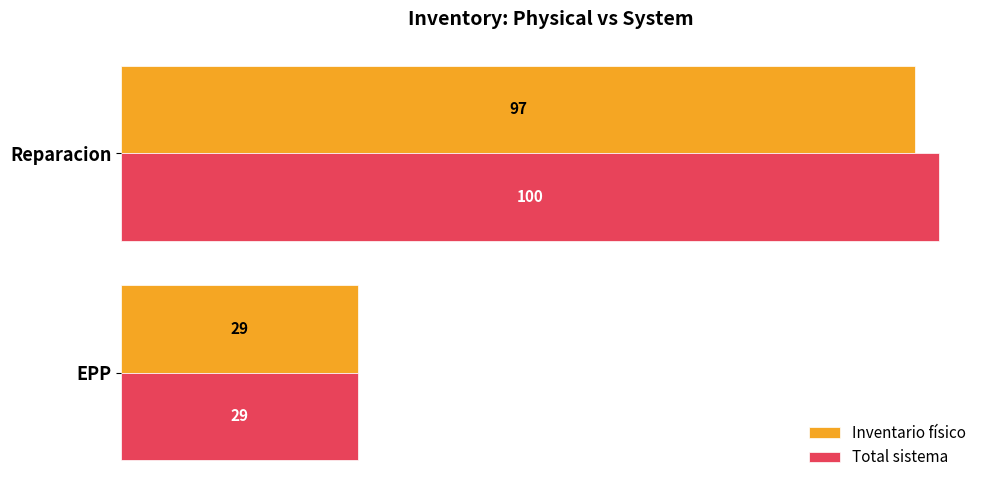

The Inventario físico series shows 9 at EPP. True or false?

False